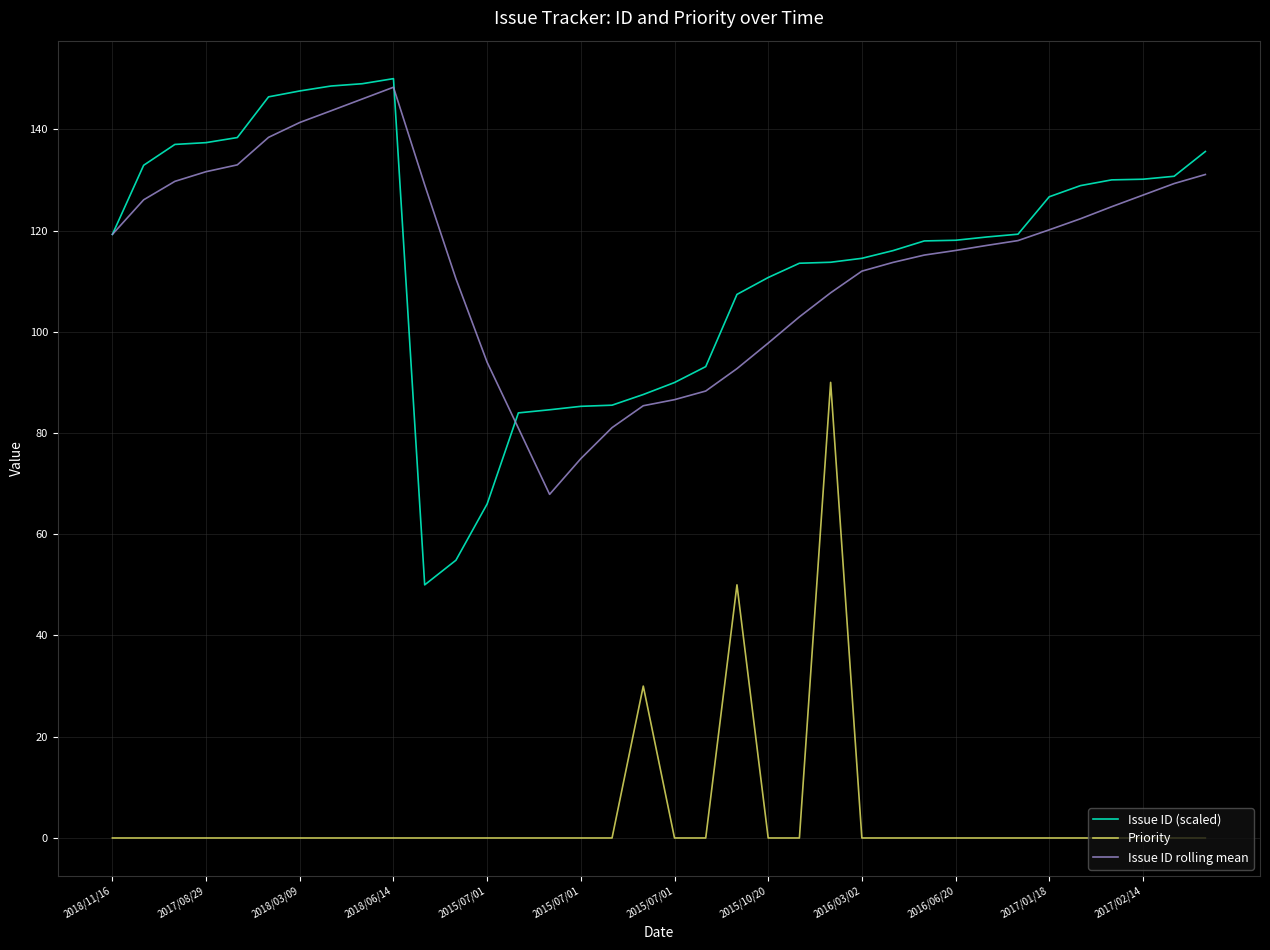

What is the maximum value for Issue ID (scaled)?

150.0